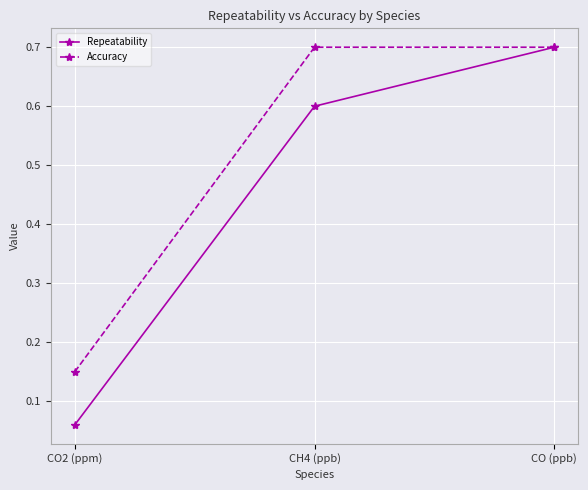

The value of Accuracy at CO (ppb) is 0.7. True or false?

True